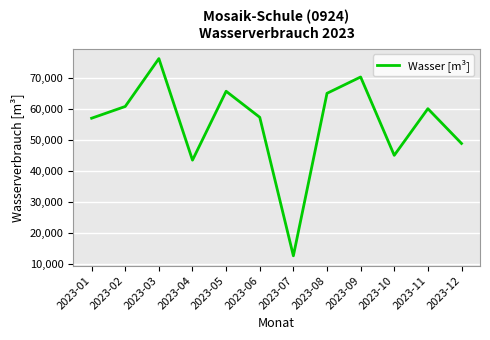

Reading right to left, what are all the values shown in this chart?

48956	60170	45126	70397	65126	12719	57395	65790	43570	76328	60887	57097